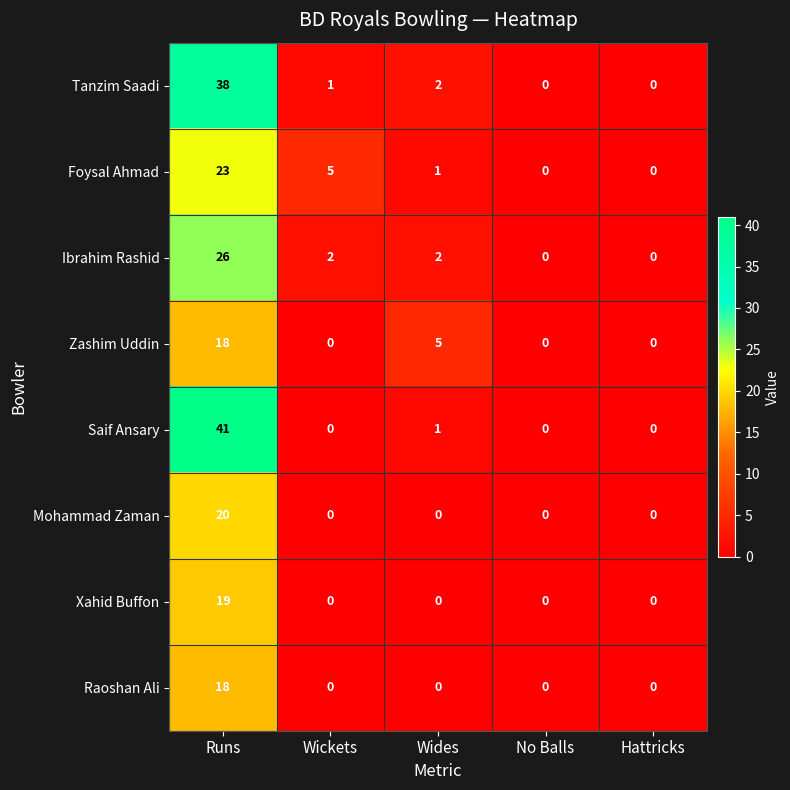

What is the greatest value displayed?

41